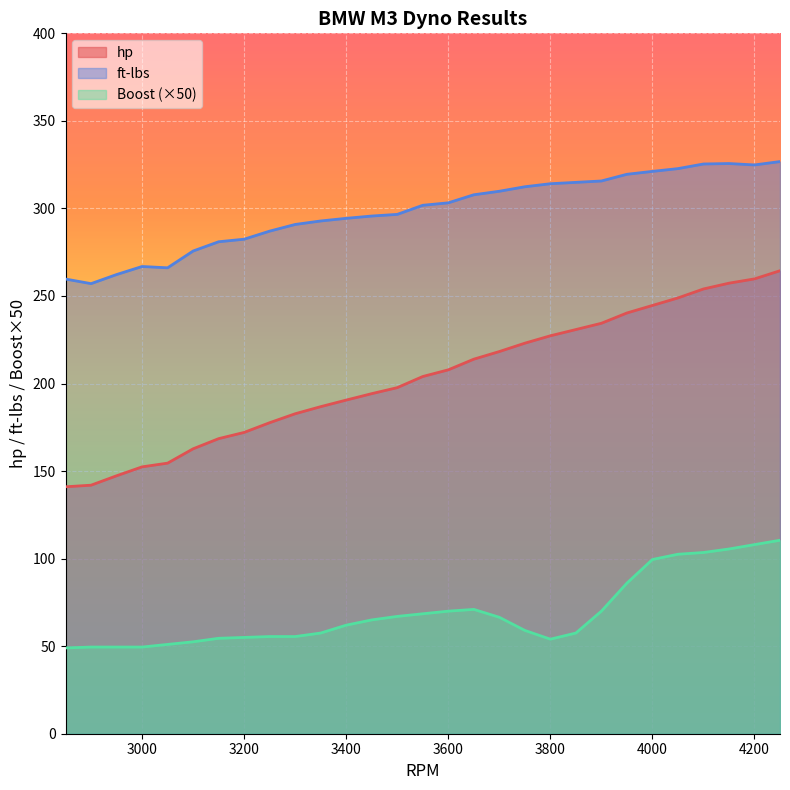

Which series has the largest range (max minus min)?

hp